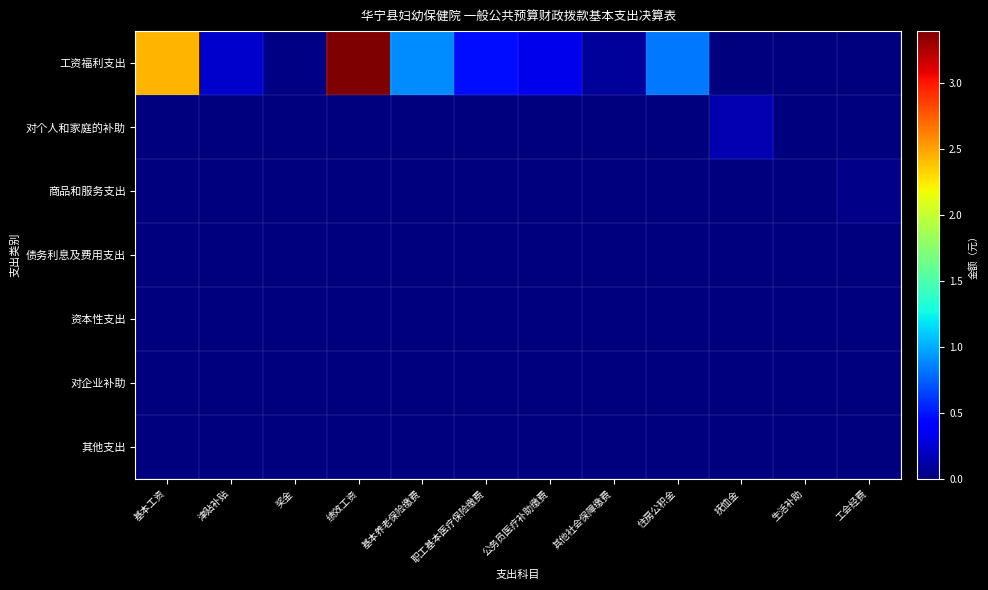

At 津贴补贴, list the series in order from smallest to largest.

对个人和家庭的补助, 商品和服务支出, 债务利息及费用支出, 资本性支出, 对企业补助, 其他支出, 工资福利支出